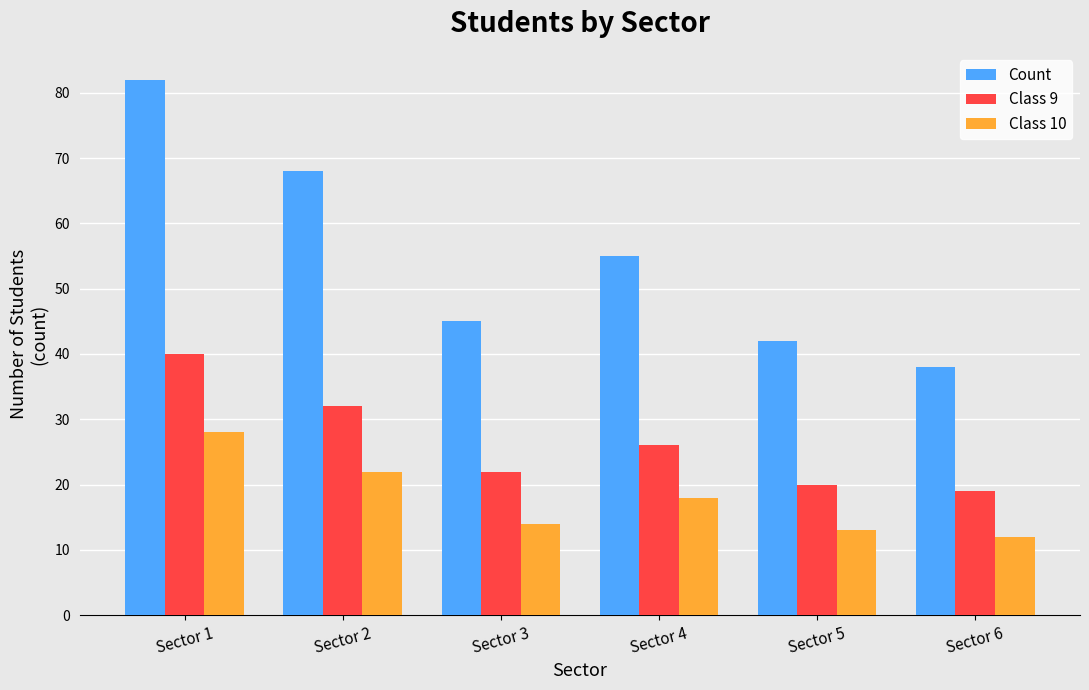

What is the highest value of the Count series?

82